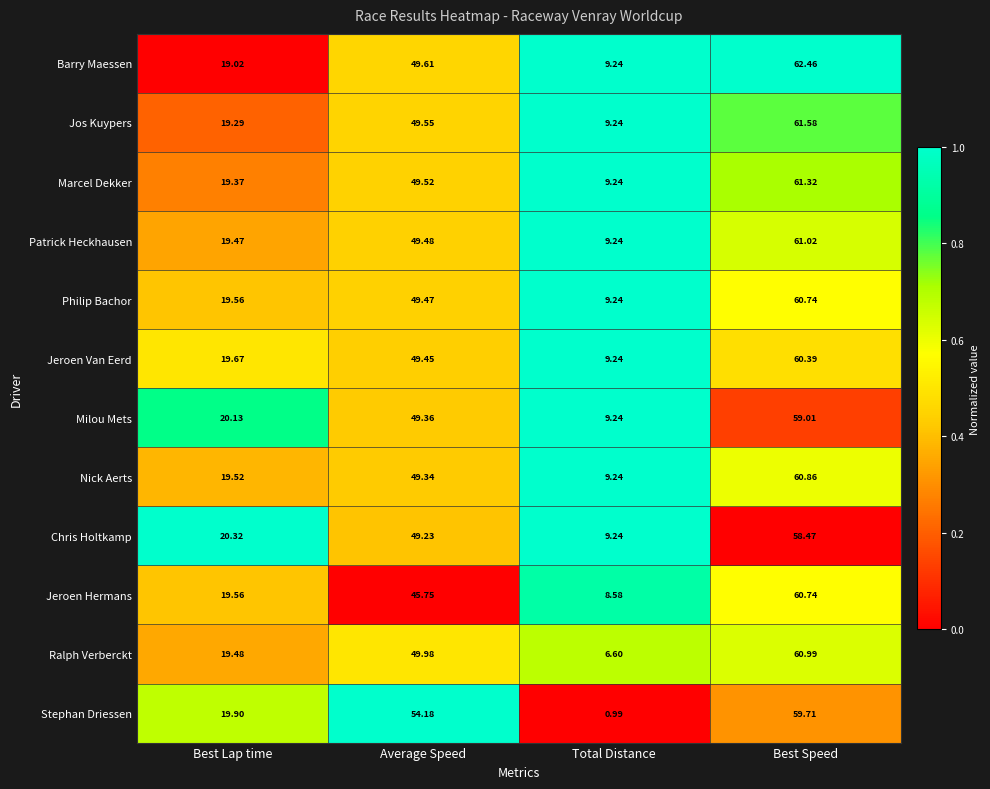

Which category has the lowest value in the Stephan Driessen series?

Total Distance